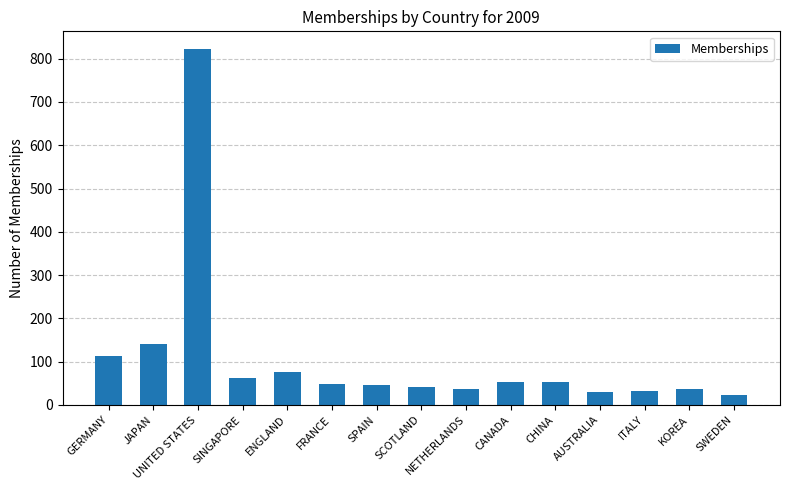

Which label corresponds to the largest value in the chart?

UNITED STATES